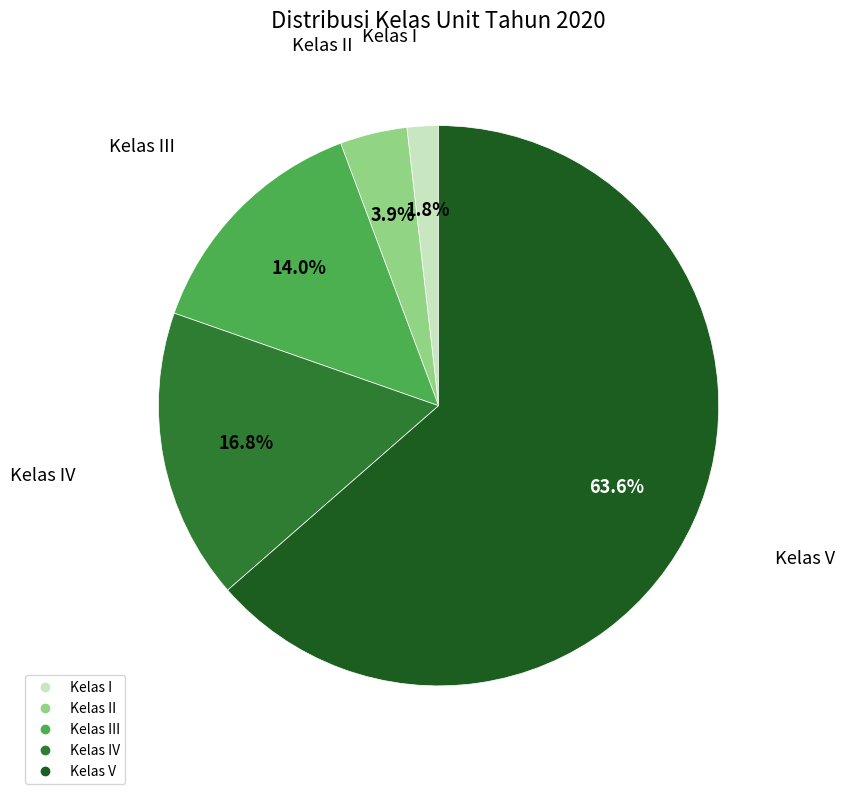

How many slices are in this pie chart?

5